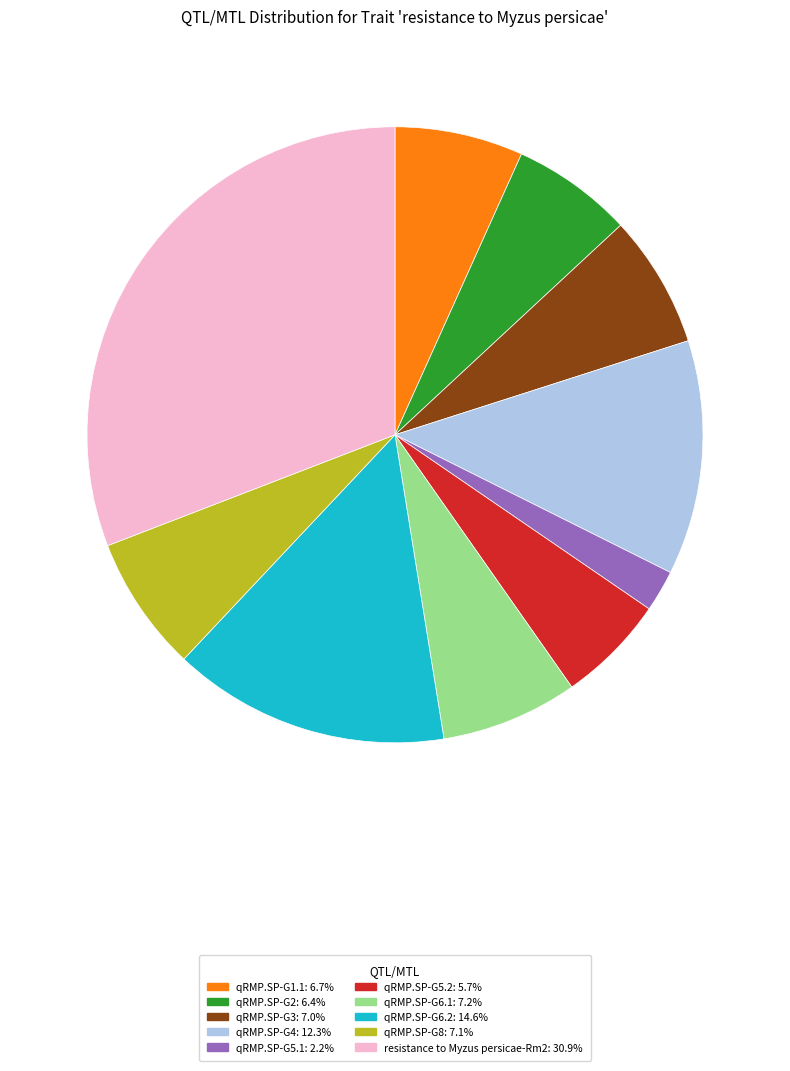

Does qRMP.SP-G8: 7.1% represent more than half of the total?

No